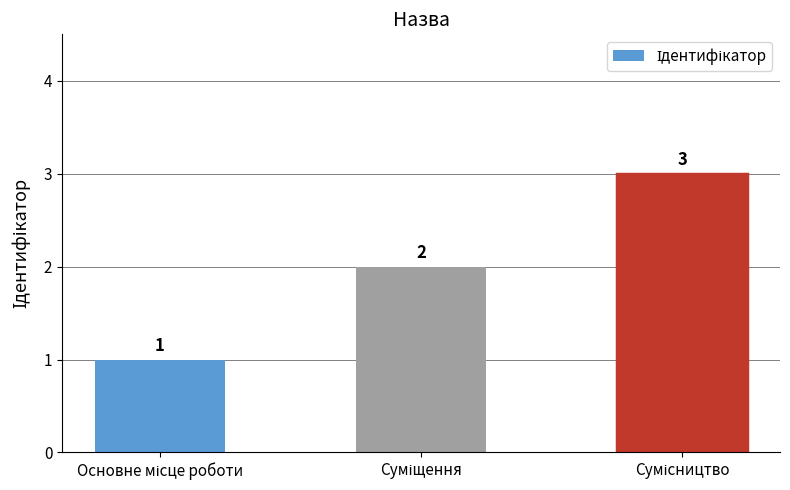

What is the maximum value shown in the chart?

3